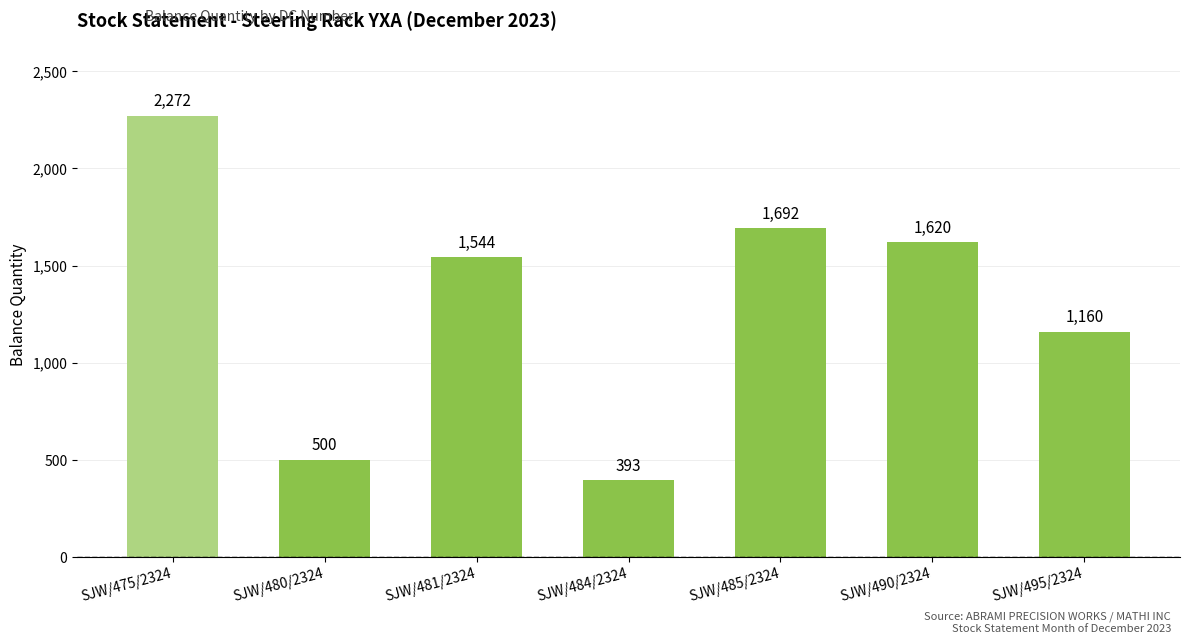

List the labels in order of value, largest first.

SJW/475/2324, SJW/485/2324, SJW/490/2324, SJW/481/2324, SJW/495/2324, SJW/480/2324, SJW/484/2324